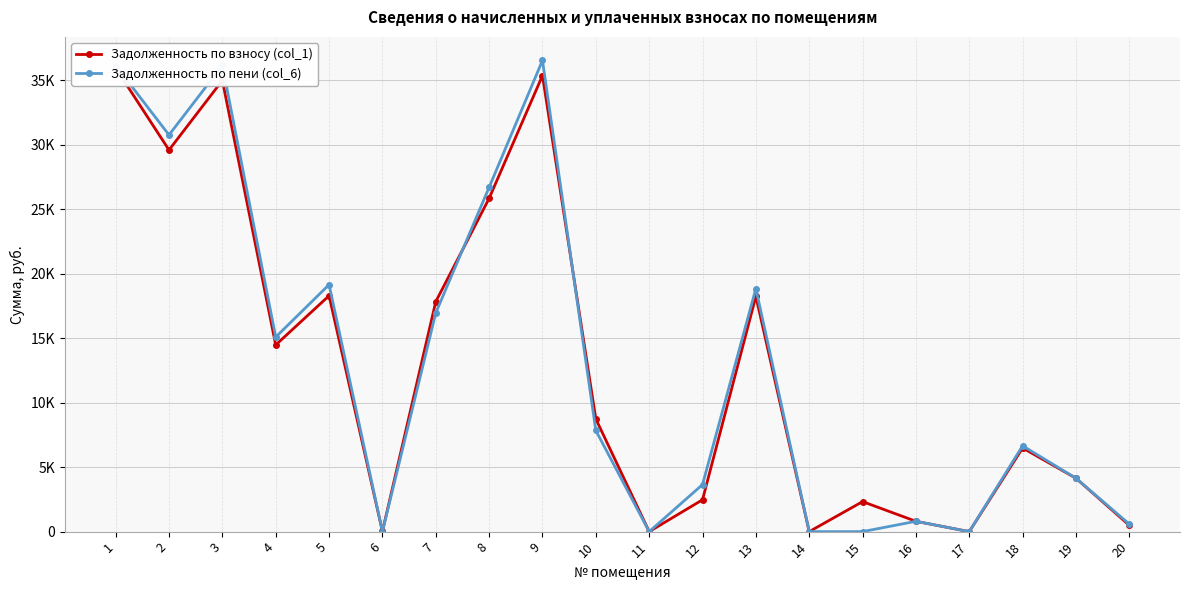

The Задолженность по пени (col_6) series shows 36140.1 at 3. True or false?

True